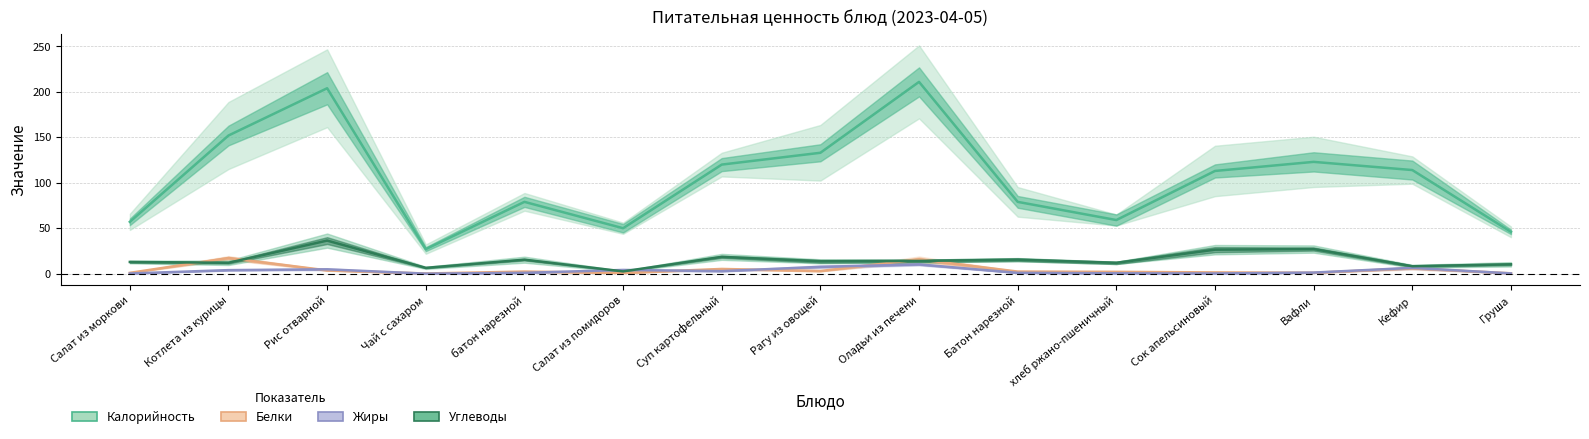

At which category does Калорийность reach its first local peak?

Рис отварной